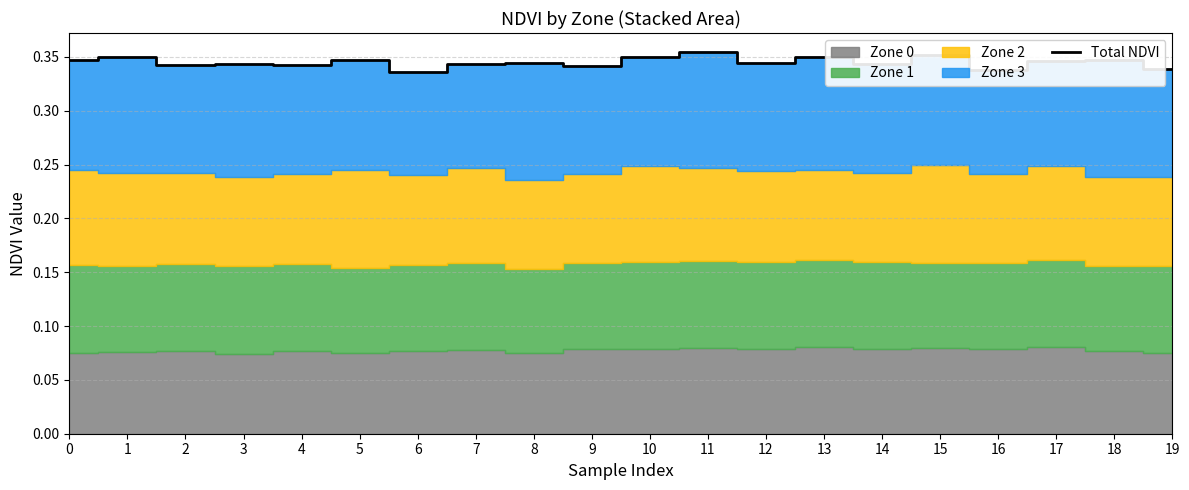

Rank the categories by value from lowest to highest.

6, 16, 19, 9, 4, 2, 7, 3, 14, 12, 8, 17, 0, 5, 18, 13, 10, 1, 15, 11